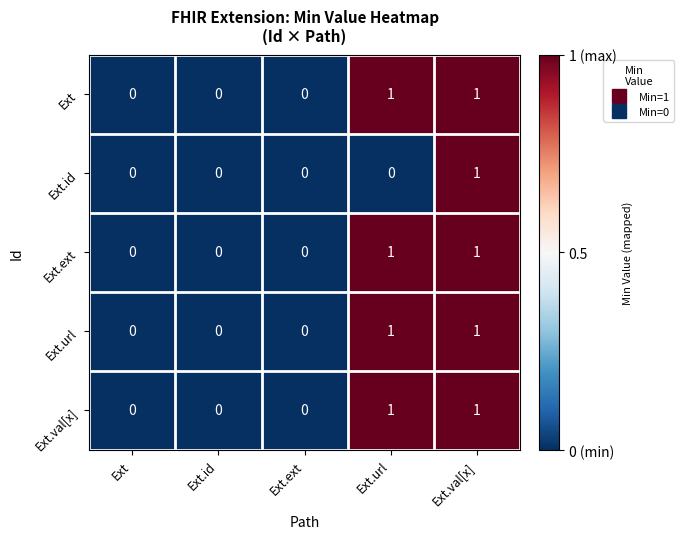

Reading left to right, transcribe all the data shown in this chart.

Ext: Ext=0	Ext.id=0	Ext.ext=0	Ext.url=1	Ext.val[x]=1
Ext.id: Ext=0	Ext.id=0	Ext.ext=0	Ext.url=0	Ext.val[x]=1
Ext.ext: Ext=0	Ext.id=0	Ext.ext=0	Ext.url=1	Ext.val[x]=1
Ext.url: Ext=0	Ext.id=0	Ext.ext=0	Ext.url=1	Ext.val[x]=1
Ext.val[x]: Ext=0	Ext.id=0	Ext.ext=0	Ext.url=1	Ext.val[x]=1